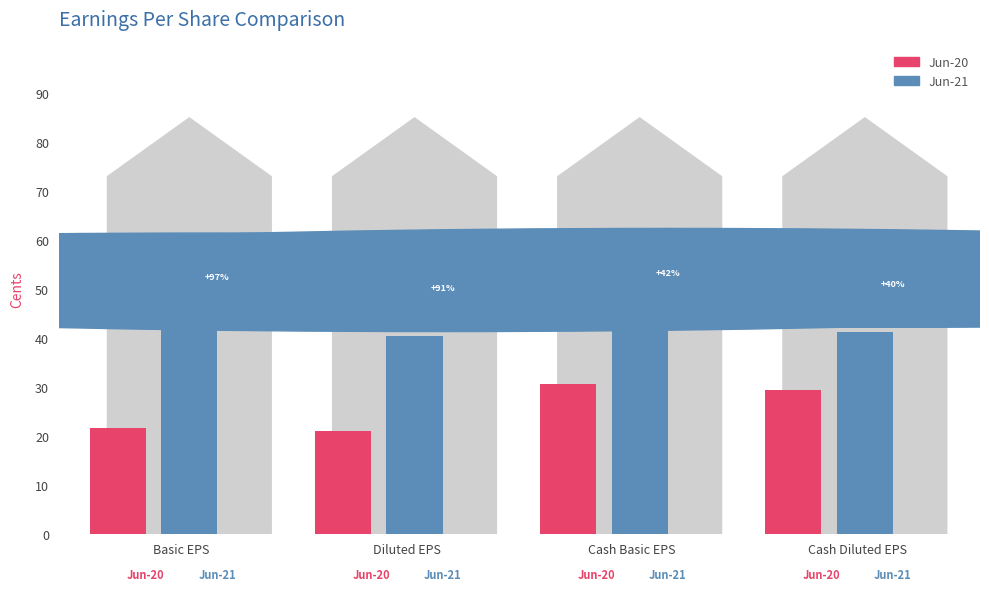

How many groups of bars are there?

4